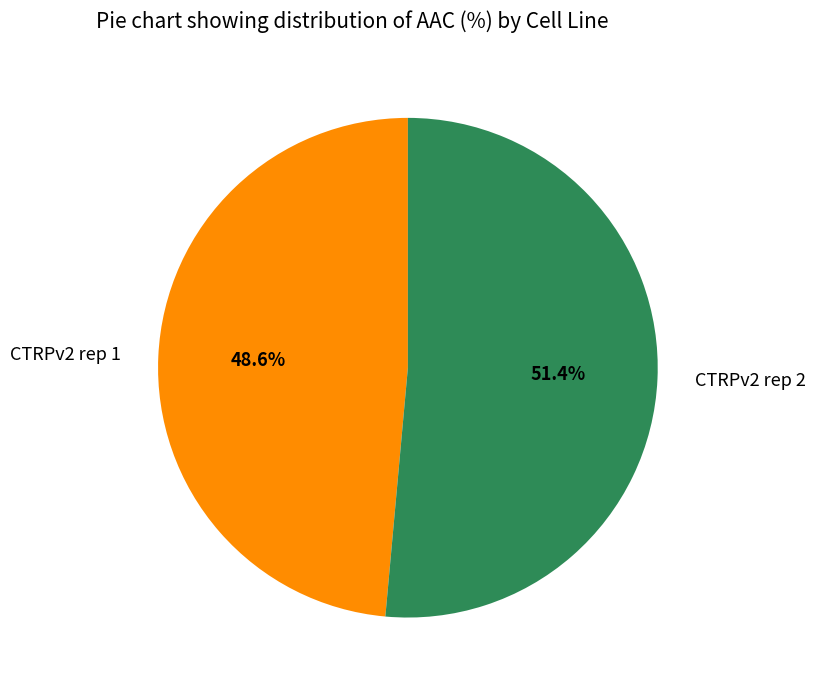

What percentage is the CTRPv2 rep 2 slice, to the nearest percent?

51%